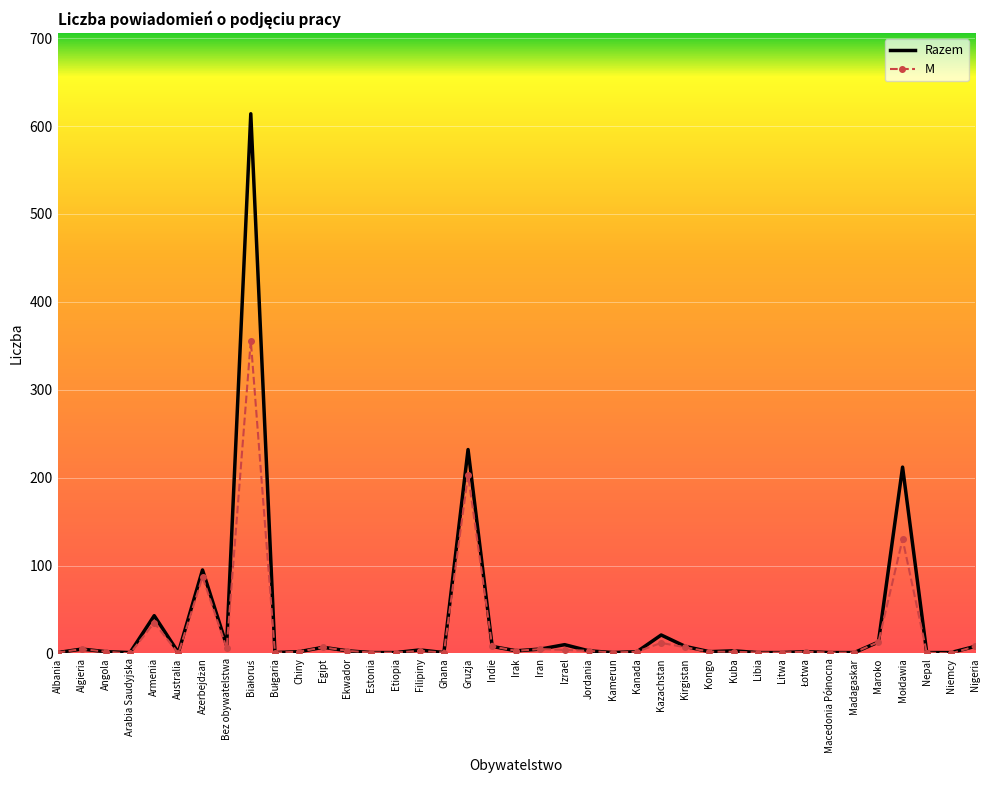

Which series has the widest spread of values?

Razem